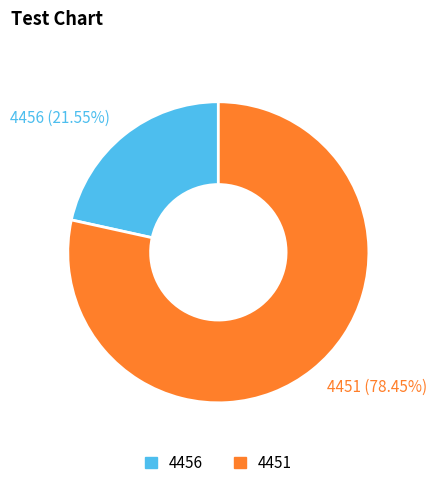

Is it true that 4451 is 86% of the pie?

False